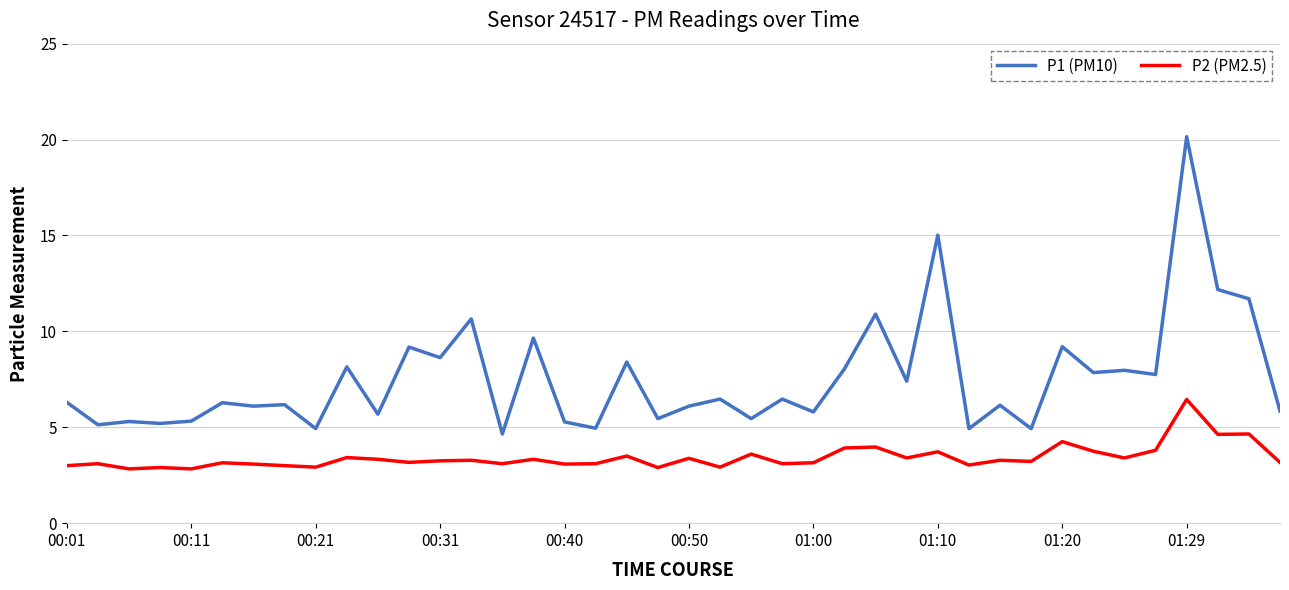

List the series in order of their peak value, lowest first.

P2 (PM2.5), P1 (PM10)